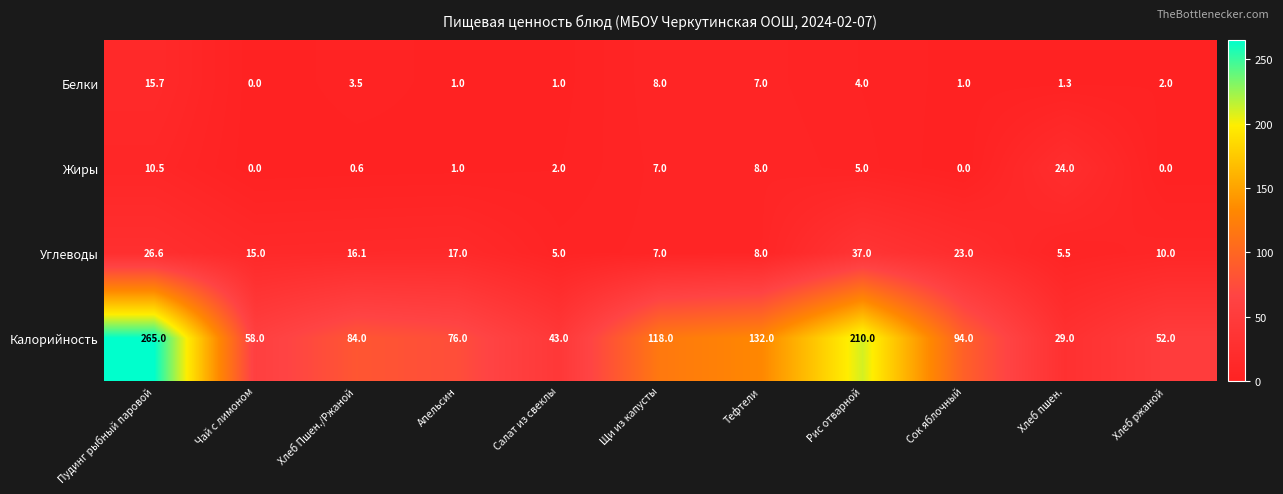

At Рис отварной, list the series in order from largest to smallest.

Калорийность, Углеводы, Жиры, Белки